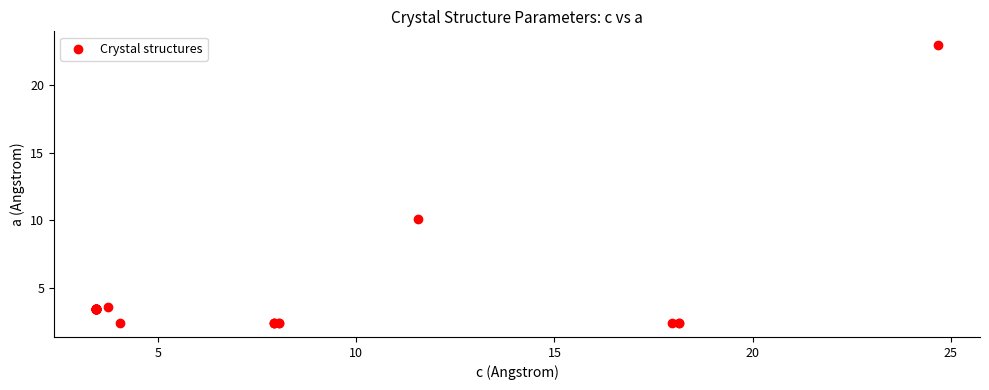

What Y value in the scatter plot is closest to 12?

10.1